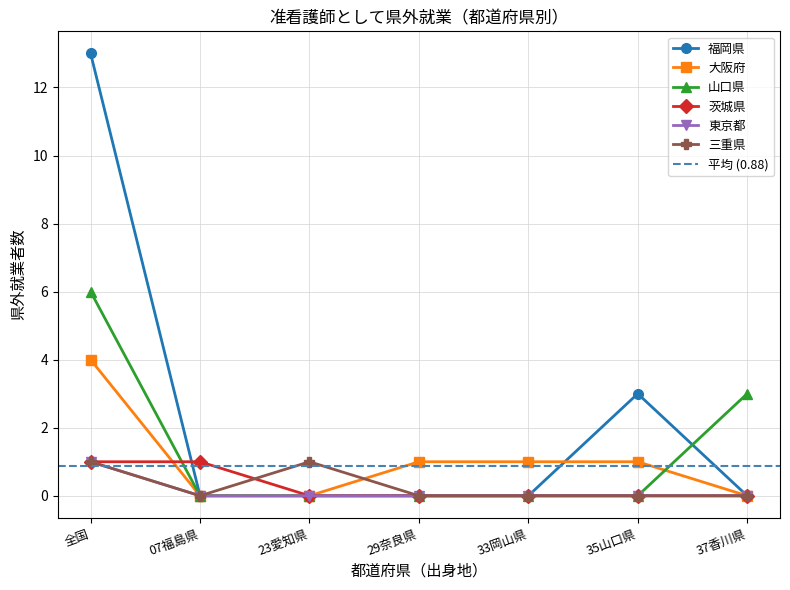

Is it true that 東京都 equals 0 at 29奈良県?

True